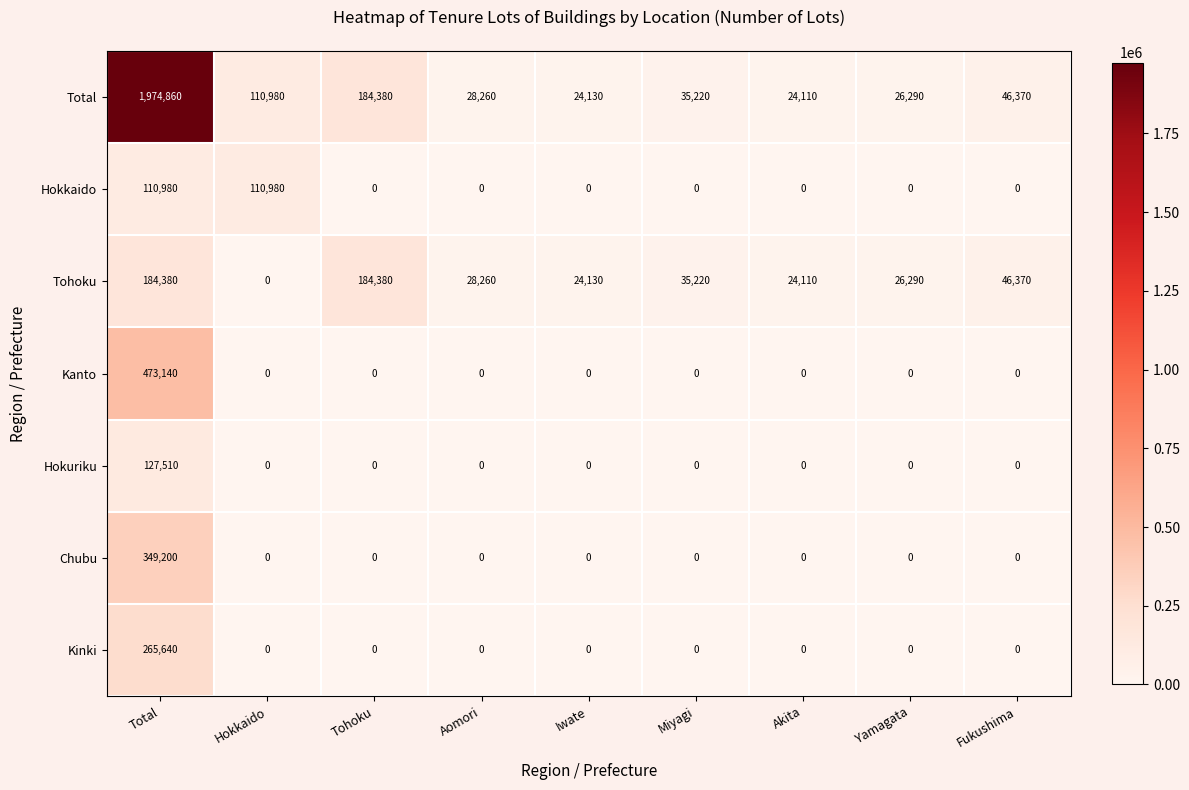

What is the highest value of the Kanto series?

473140